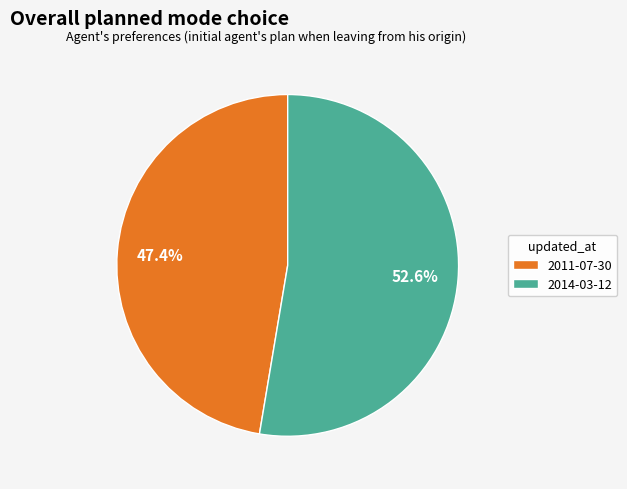

What percentage is NOT represented by 2014-03-12?

47.4%